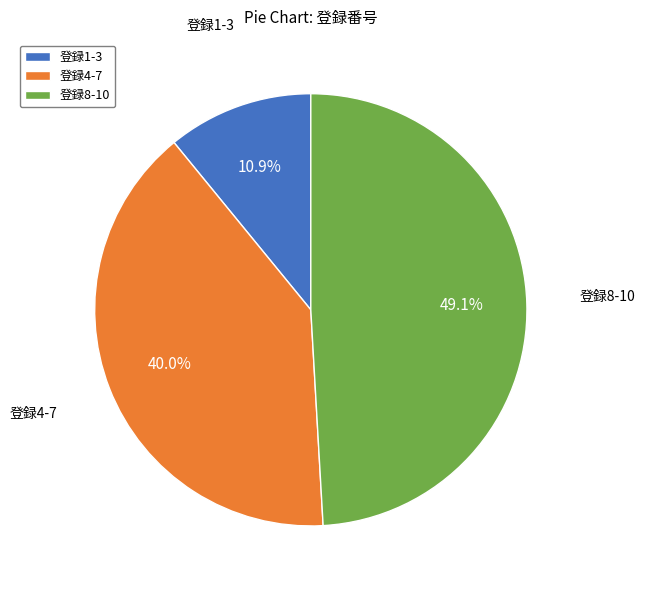

To the nearest percent, what is the average slice percentage?

33%